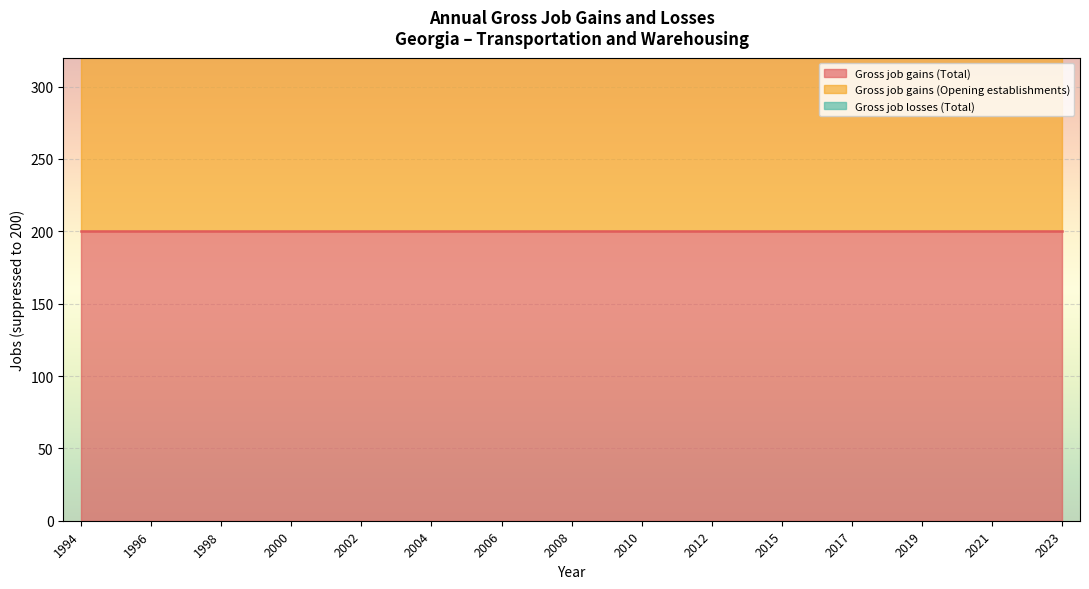

True or false: Gross job gains (Total) has a value of 200 at 2020.

True